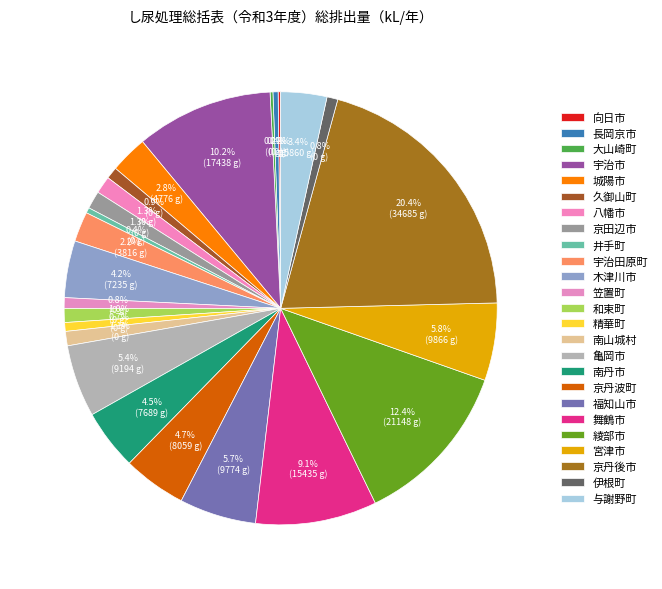

Is 綾部市 the majority of the pie?

No